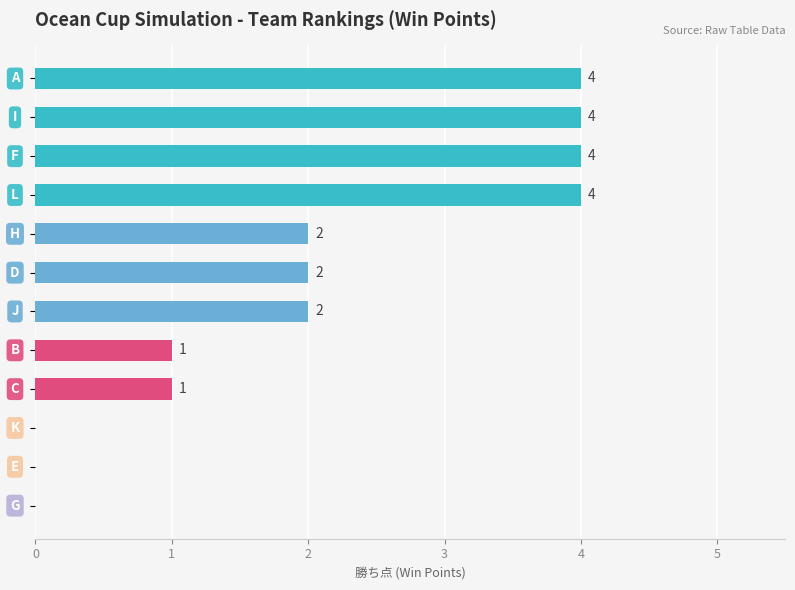

What is the sum of all values?

24